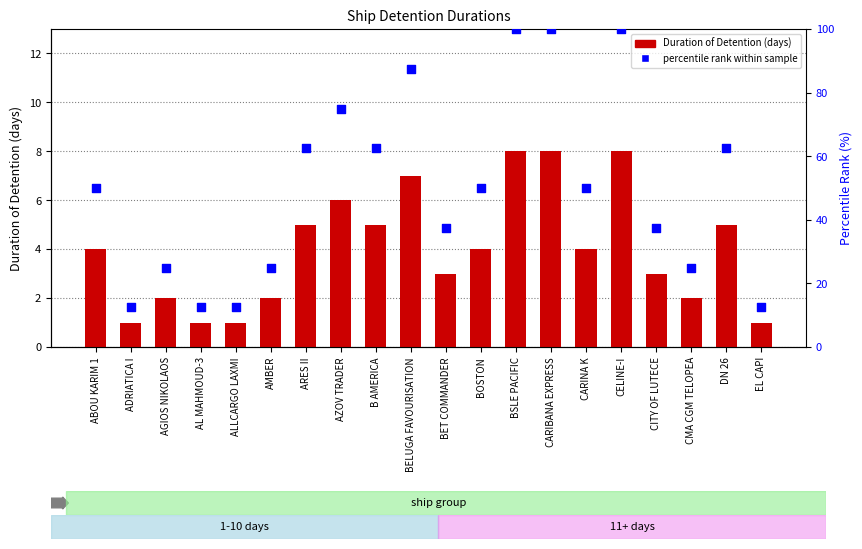

Is the value of percentile rank within sample at ADRIATICA I greater than the value of Duration of Detention (days) at ABOU KARIM 1?

Yes